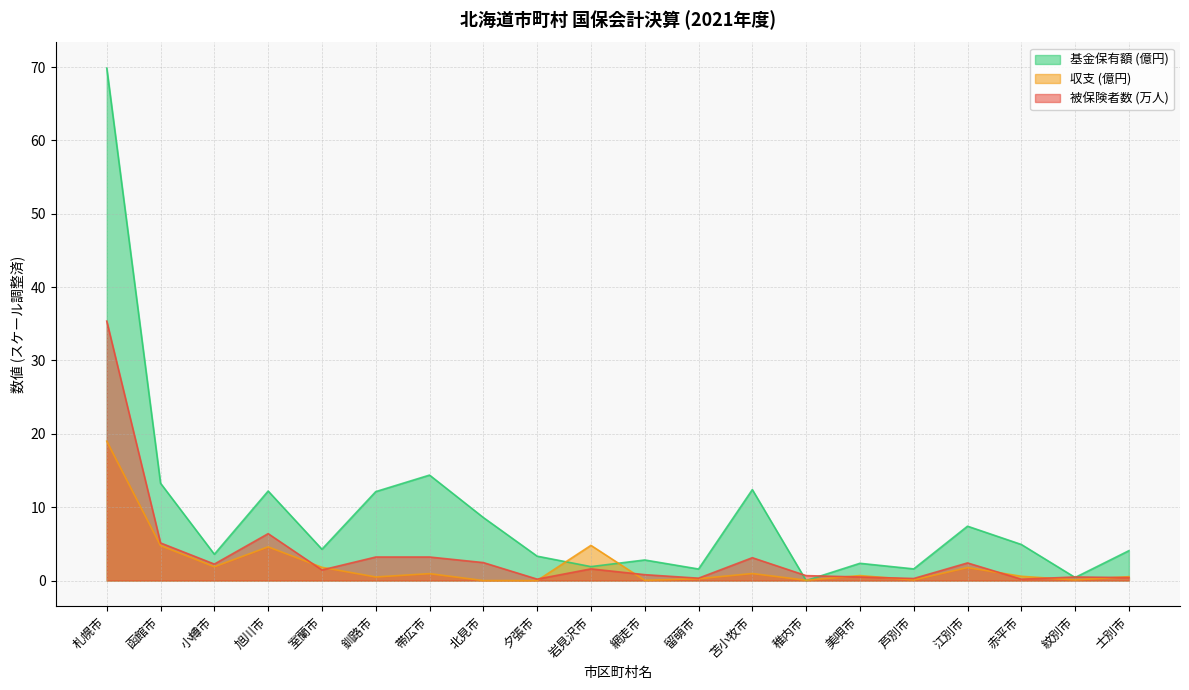

Reading right to left, transcribe all the data shown in this chart.

被保険者数: 0.4	0.5	0.2	2.4	0.3	0.5	0.7	3.1	0.3	0.8	1.6	0.2	2.5	3.2	3.2	1.4	6.4	2.2	5.1	35.4
収支: 0.5	0.1	0.6	1.8	0.1	0.7	0.0	1.0	0.3	0.0	4.8	0.0	0.0	0.9	0.5	1.8	4.6	1.9	4.8	19.0
基金保有額: 4.1	0.4	4.9	7.4	1.6	2.4	0.0	12.4	1.6	2.8	1.9	3.3	8.6	14.4	12.1	4.3	12.2	3.6	13.3	69.9